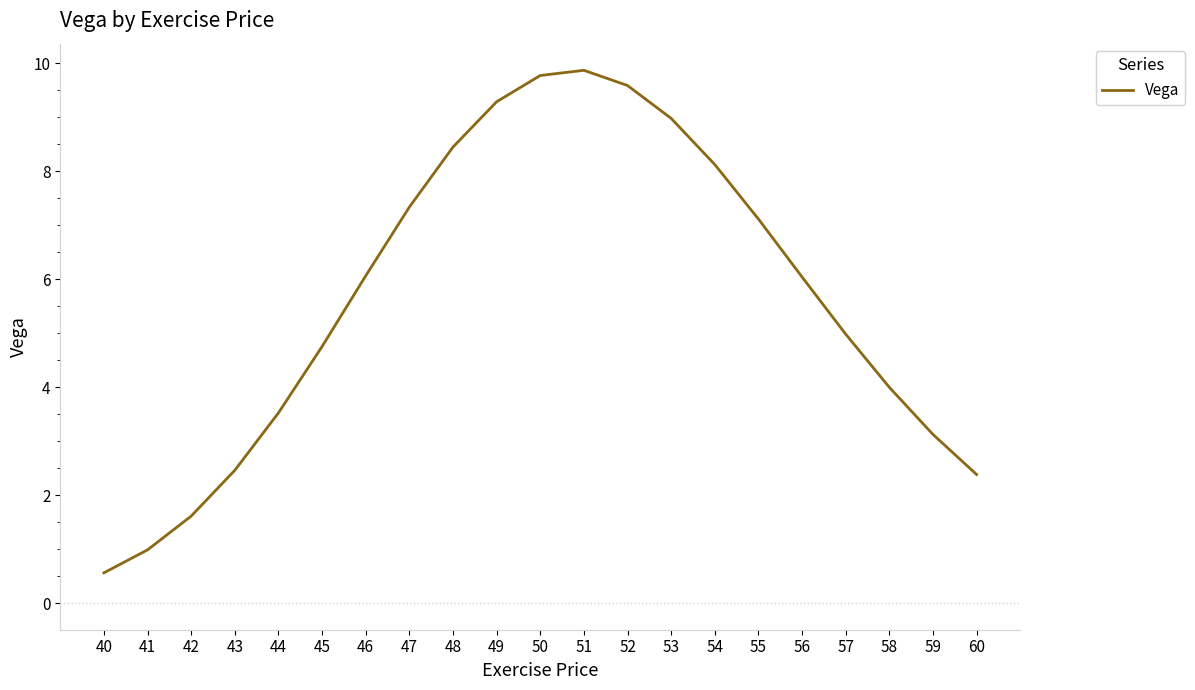

Read the value at 42.

1.6